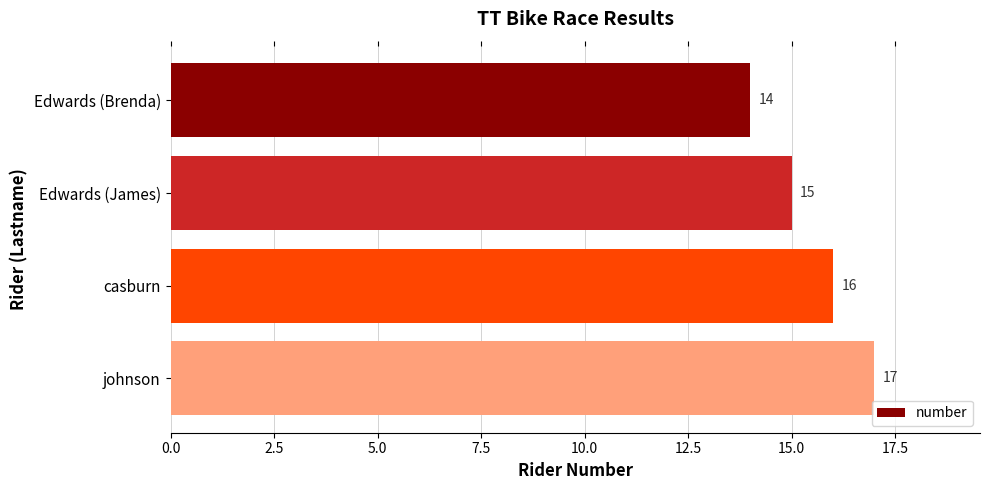

How many bars are there in total?

4